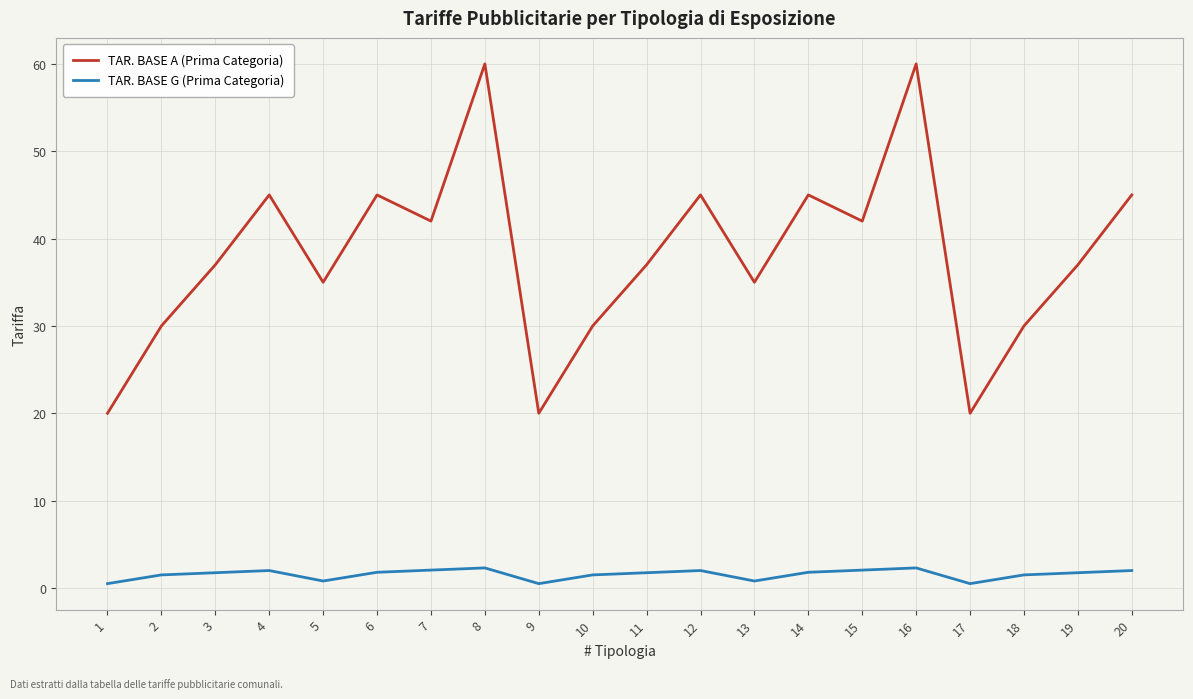

True or false: TAR. BASE A (Prima Categoria) and TAR. BASE G (Prima Categoria) intersect in this chart.

False